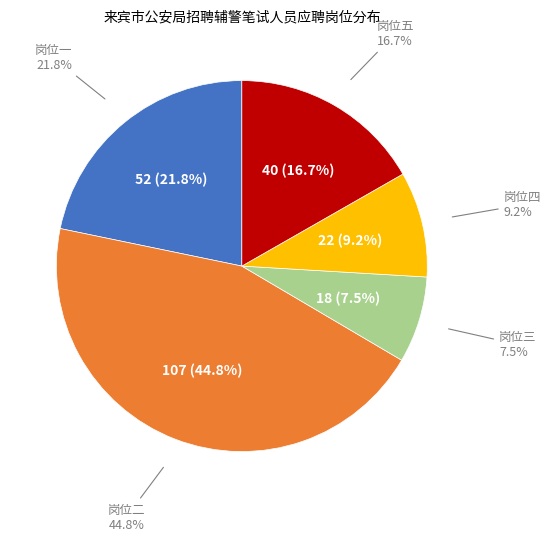

Which slice is the smallest?

岗位三